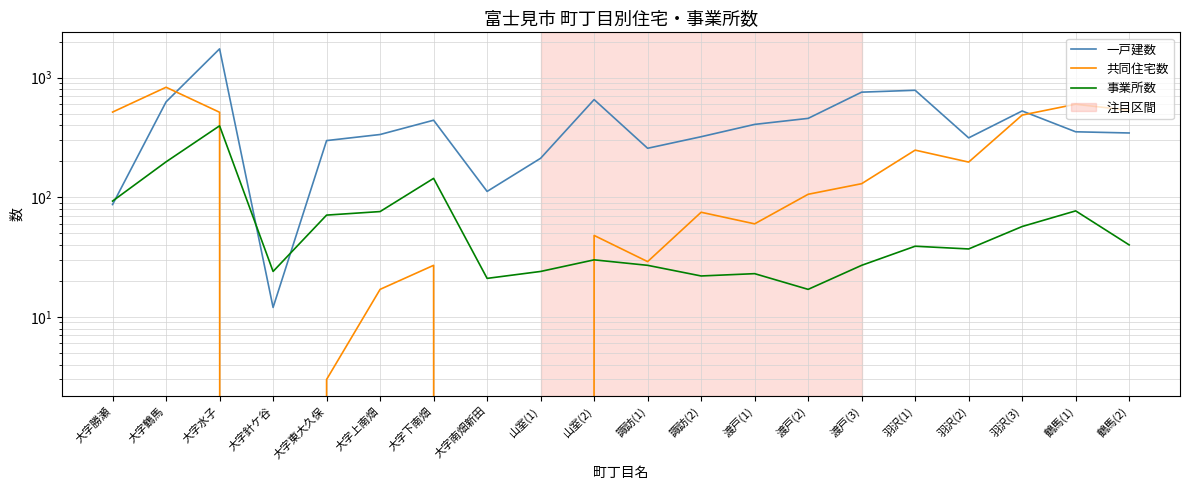

Which label corresponds to the largest value in the chart?

大字水子